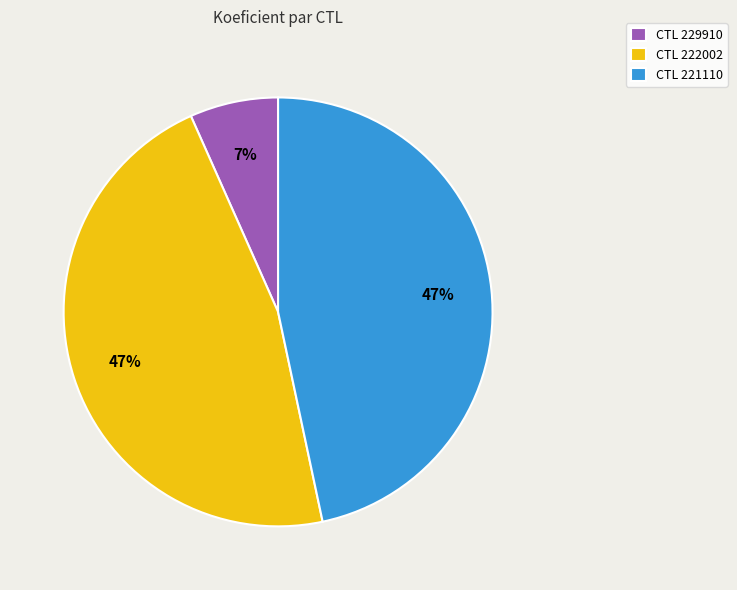

Between CTL 229910 and CTL 221110, which is larger?

CTL 221110